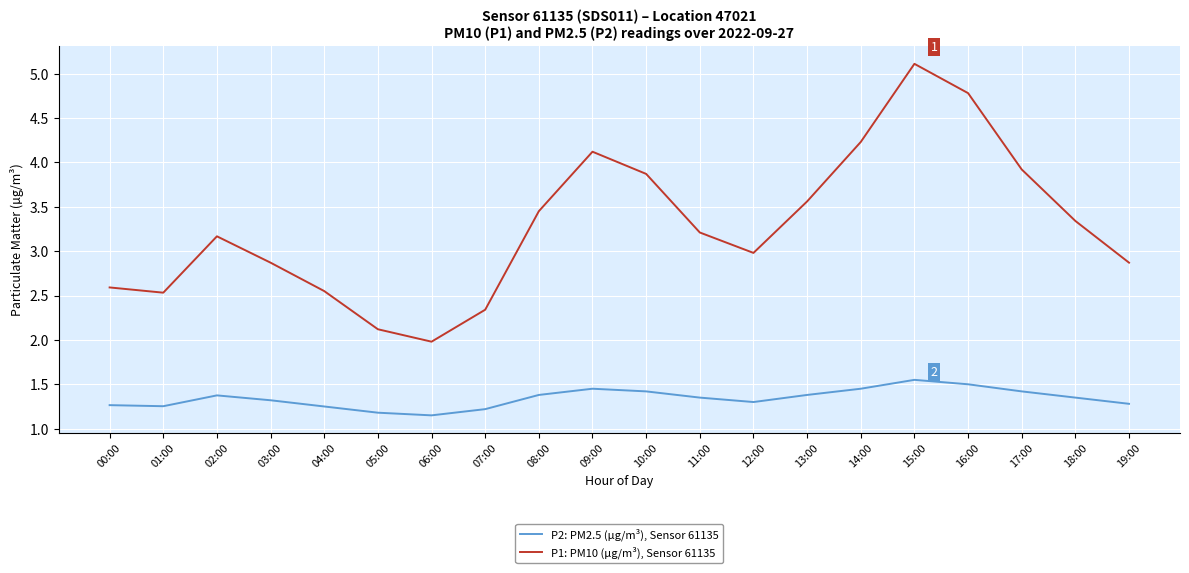

What is the value of the P1: PM10 (µg/m³), Sensor 61135 point at the 6th from the left?

2.1